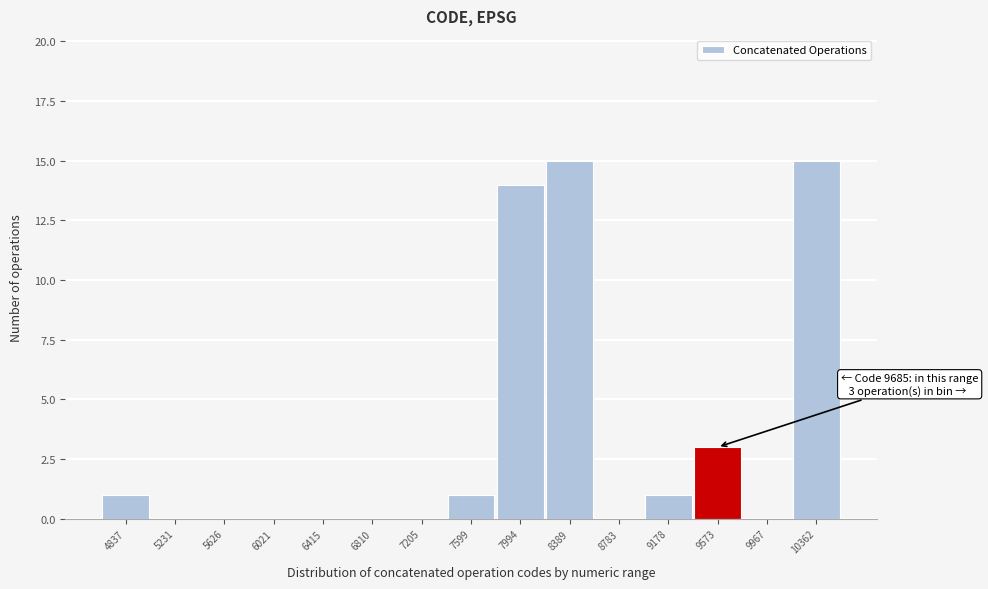

Reading right to left, list all the values displayed in this chart.

10362=15	9967=0	9573=3	9178=1	8783=0	8389=15	7994=14	7599=1	7205=0	6810=0	6415=0	6021=0	5626=0	5231=0	4837=1